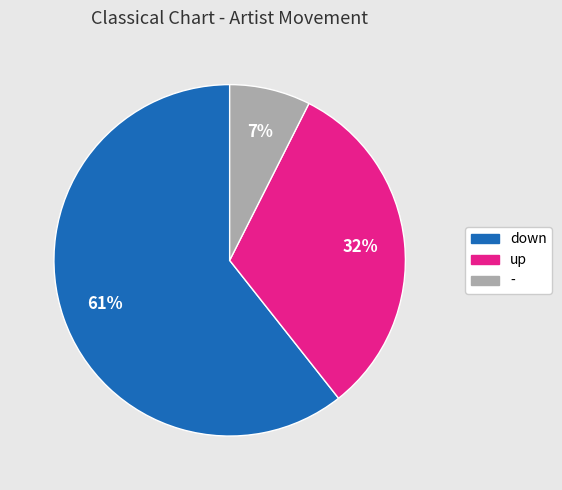

What is the smallest slice in the pie chart?

-